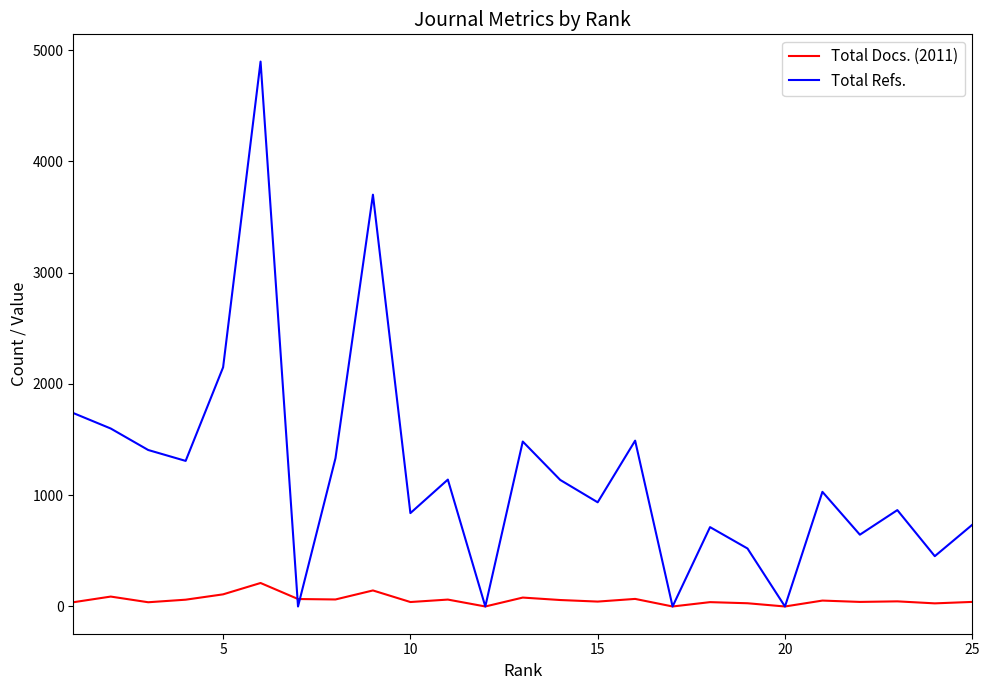

List the series in order of their overall mean, highest first.

Total Refs., Total Docs. (2011)